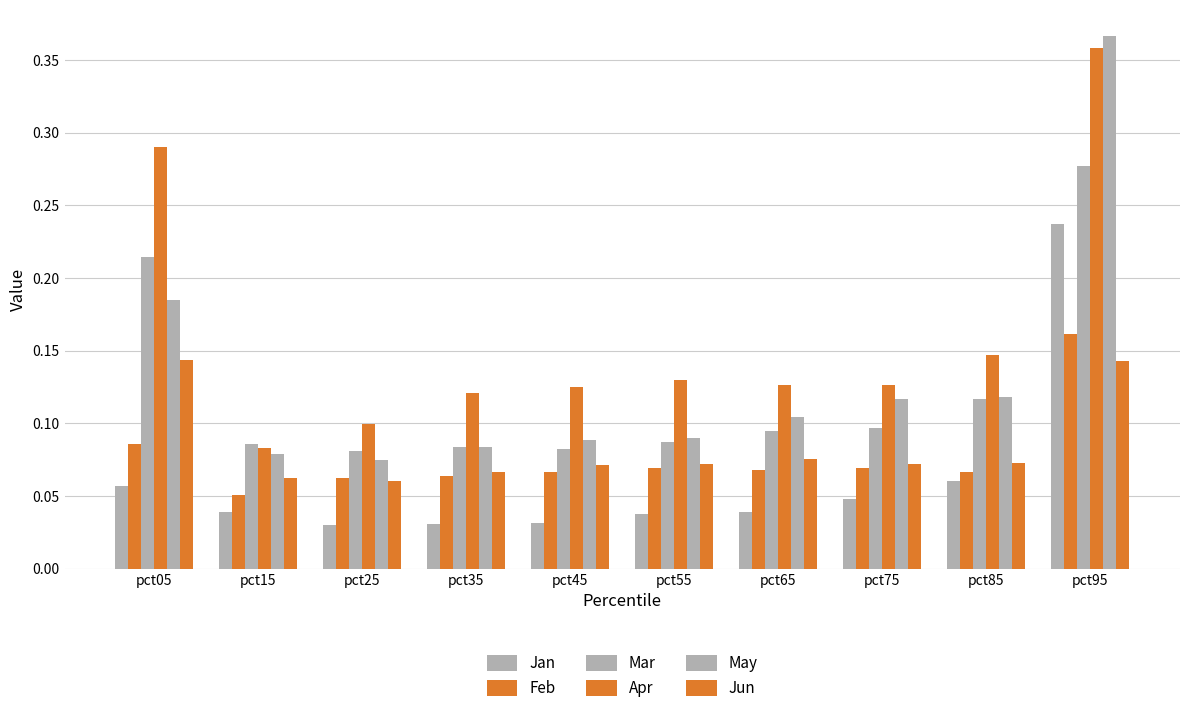

Reading right to left, list all the values displayed in this chart.

Jan: pct95=0.2	pct85=0.1	pct75=0.0	pct65=0.0	pct55=0.0	pct45=0.0	pct35=0.0	pct25=0.0	pct15=0.0	pct05=0.1
Feb: pct95=0.2	pct85=0.1	pct75=0.1	pct65=0.1	pct55=0.1	pct45=0.1	pct35=0.1	pct25=0.1	pct15=0.1	pct05=0.1
Mar: pct95=0.3	pct85=0.1	pct75=0.1	pct65=0.1	pct55=0.1	pct45=0.1	pct35=0.1	pct25=0.1	pct15=0.1	pct05=0.2
Apr: pct95=0.4	pct85=0.1	pct75=0.1	pct65=0.1	pct55=0.1	pct45=0.1	pct35=0.1	pct25=0.1	pct15=0.1	pct05=0.3
May: pct95=0.4	pct85=0.1	pct75=0.1	pct65=0.1	pct55=0.1	pct45=0.1	pct35=0.1	pct25=0.1	pct15=0.1	pct05=0.2
Jun: pct95=0.1	pct85=0.1	pct75=0.1	pct65=0.1	pct55=0.1	pct45=0.1	pct35=0.1	pct25=0.1	pct15=0.1	pct05=0.1